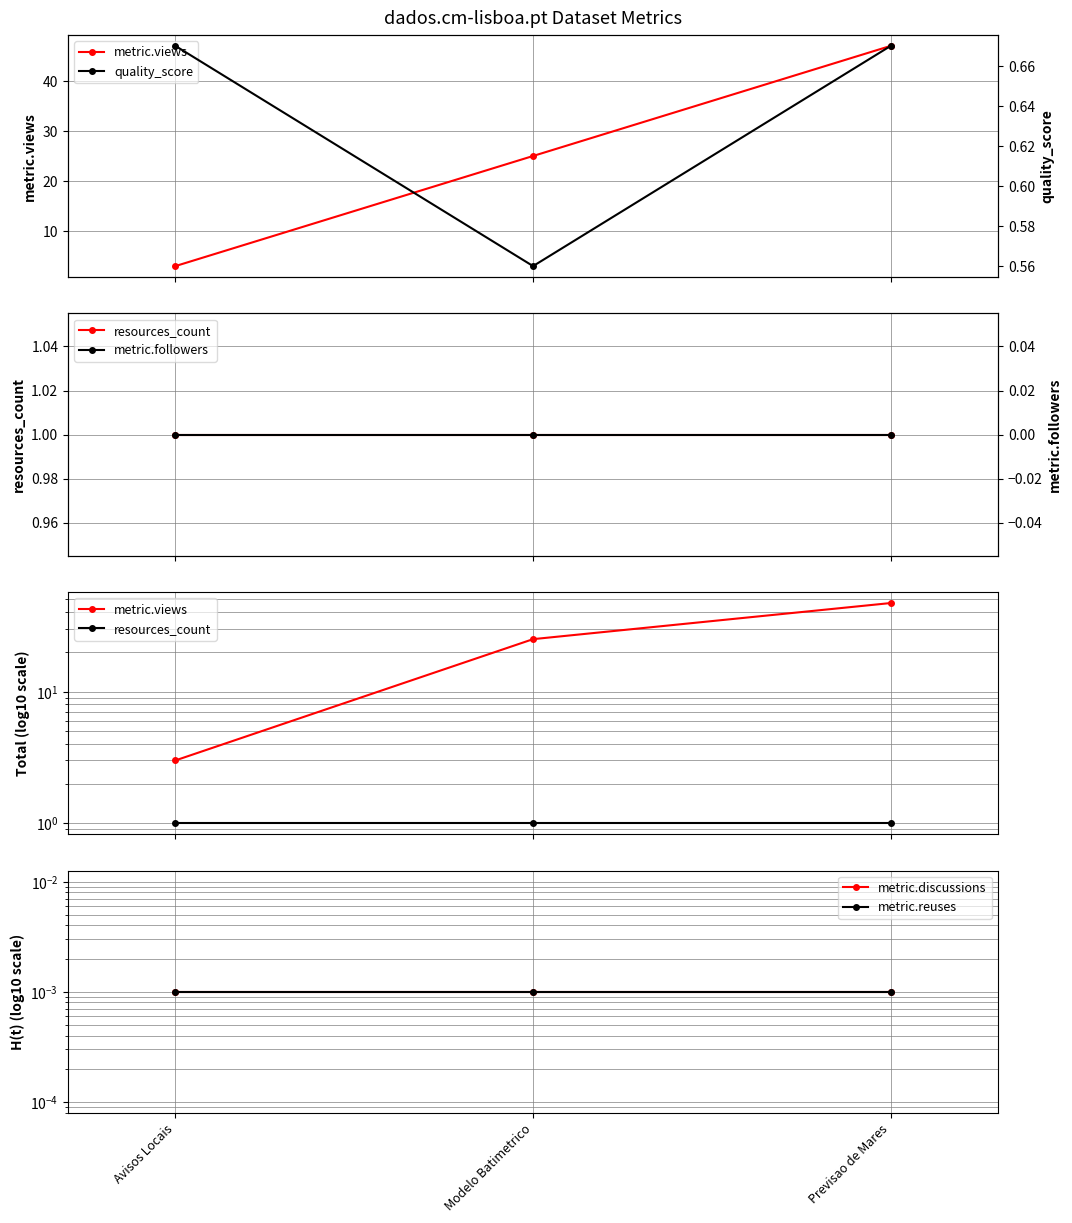

Reading left to right, transcribe all the data shown in this chart.

metric.views: Avisos Locais=3.0	Modelo Batimetrico=25.0	Previsao de Mares=47.0
quality_score: Avisos Locais=0.7	Modelo Batimetrico=0.6	Previsao de Mares=0.7
resources_count: Avisos Locais=1.0	Modelo Batimetrico=1.0	Previsao de Mares=1.0
metric.followers: Avisos Locais=0.0	Modelo Batimetrico=0.0	Previsao de Mares=0.0
metric.discussions: Avisos Locais=0.0	Modelo Batimetrico=0.0	Previsao de Mares=0.0
metric.reuses: Avisos Locais=0.0	Modelo Batimetrico=0.0	Previsao de Mares=0.0